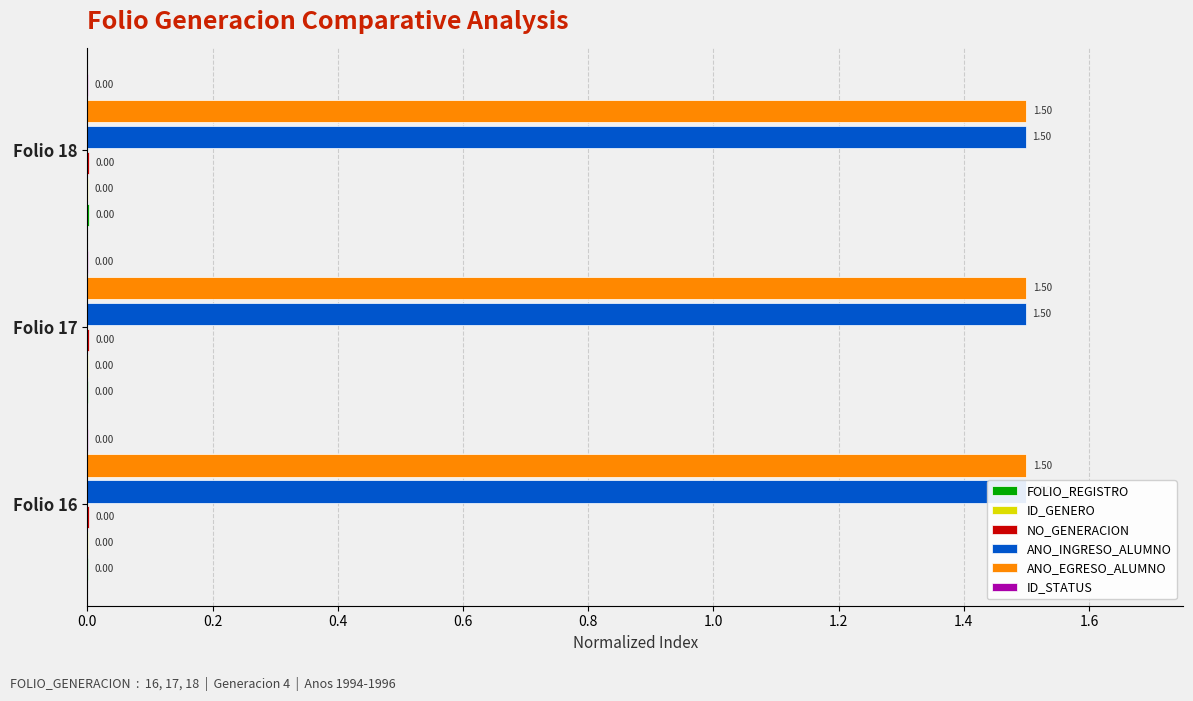

Is it true that FOLIO_REGISTRO equals 0.0 at Folio 17?

True